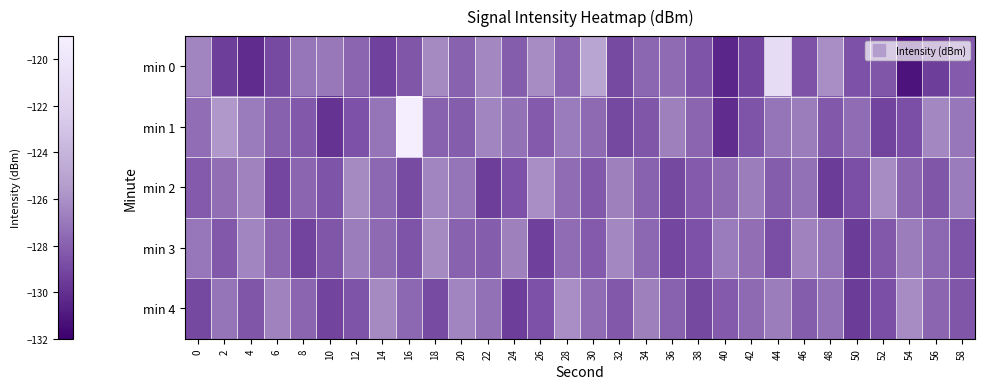

List the series in order of their peak value, lowest first.

min 3, min 2, min 4, min 0, min 1